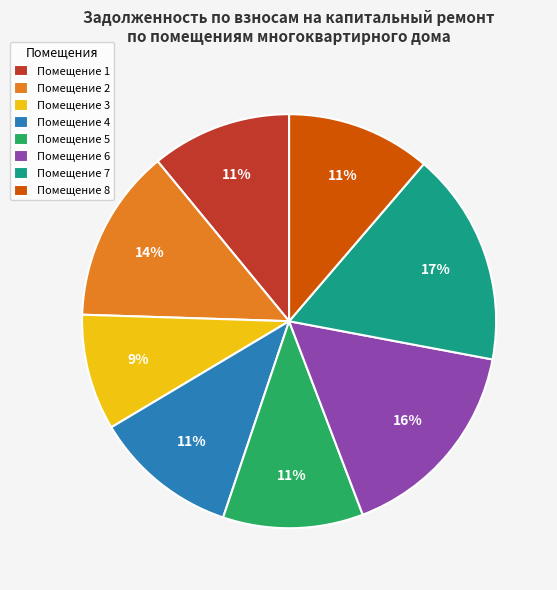

Is there any slice that represents more than half of the pie?

No